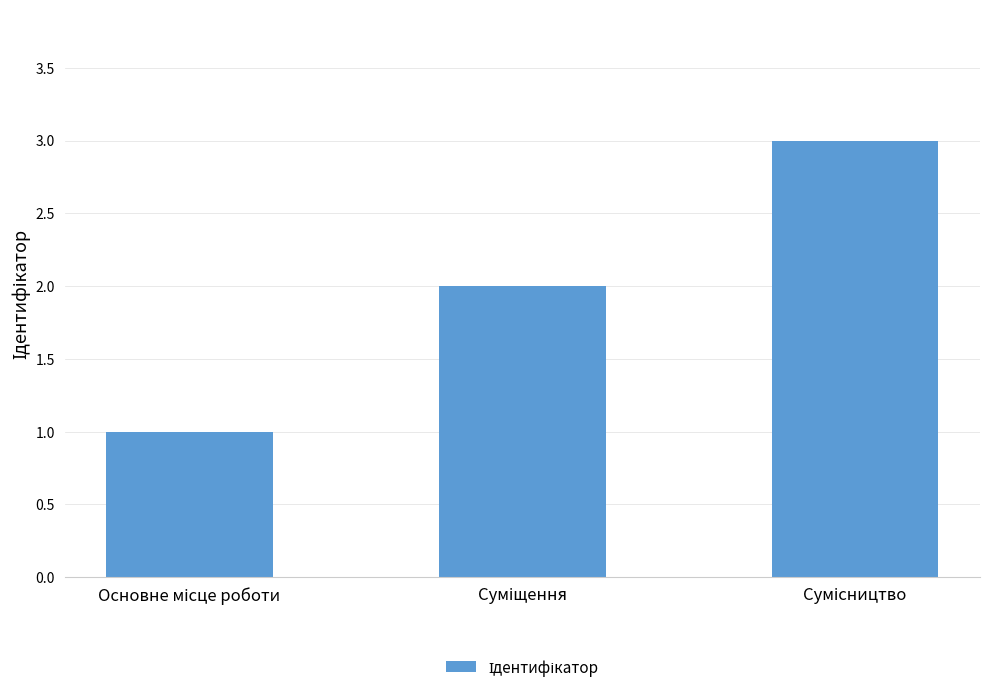

What is the maximum value shown in the chart?

3